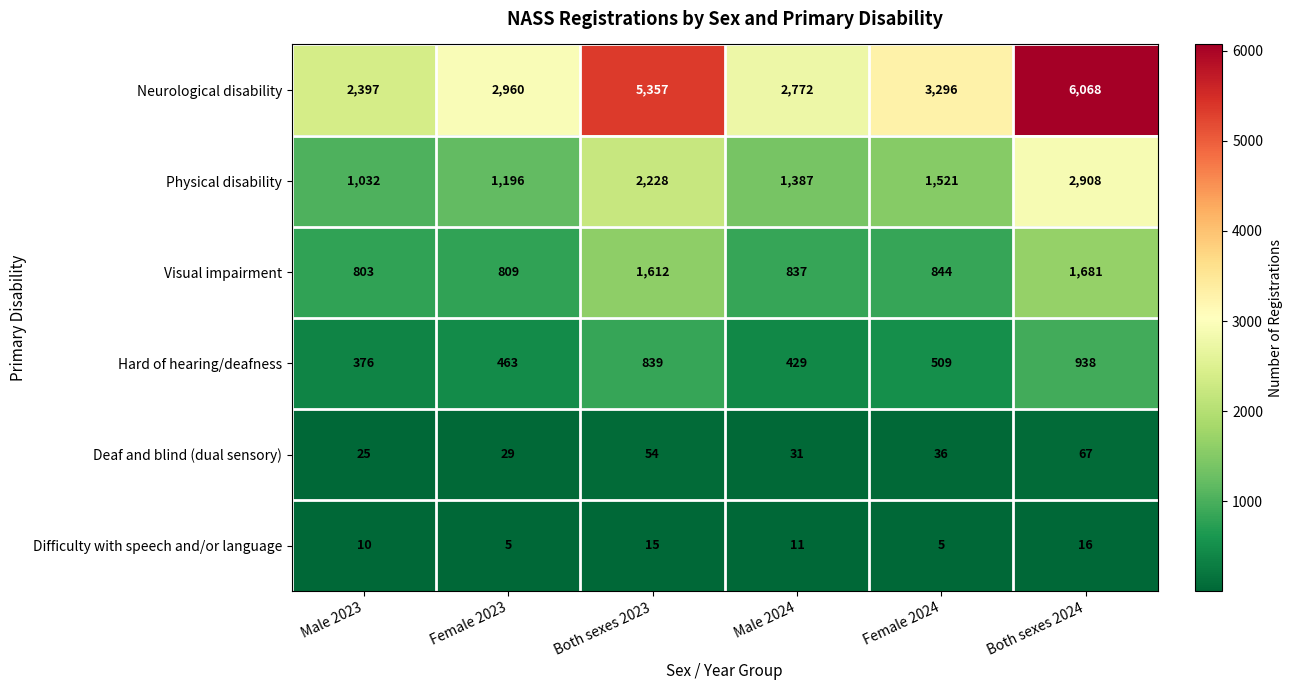

What is the sum of all Difficulty with speech and/or language values?

62